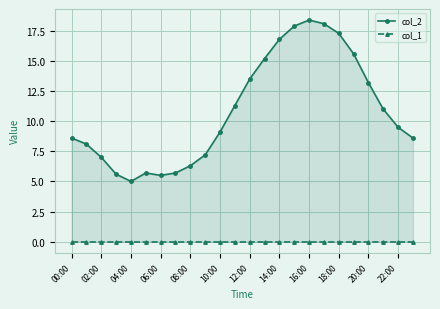

Where is col_1 nearest to the value 0?

00:00